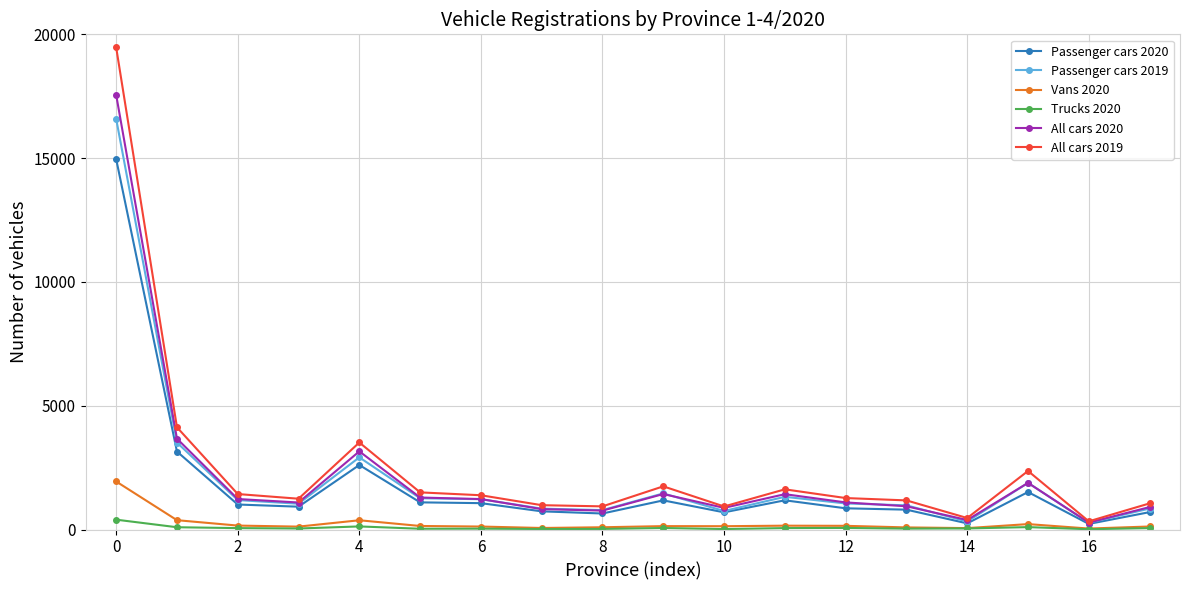

True or false: All cars 2020 has more than 2 interior local peaks.

True